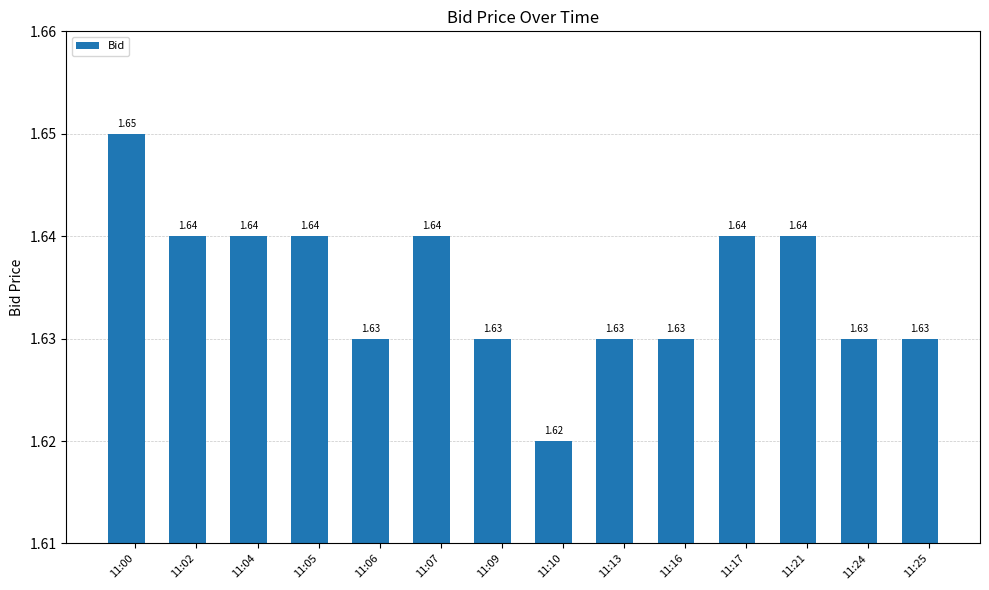

What is the sum of the values at 11:00 and 11:10?

3.3